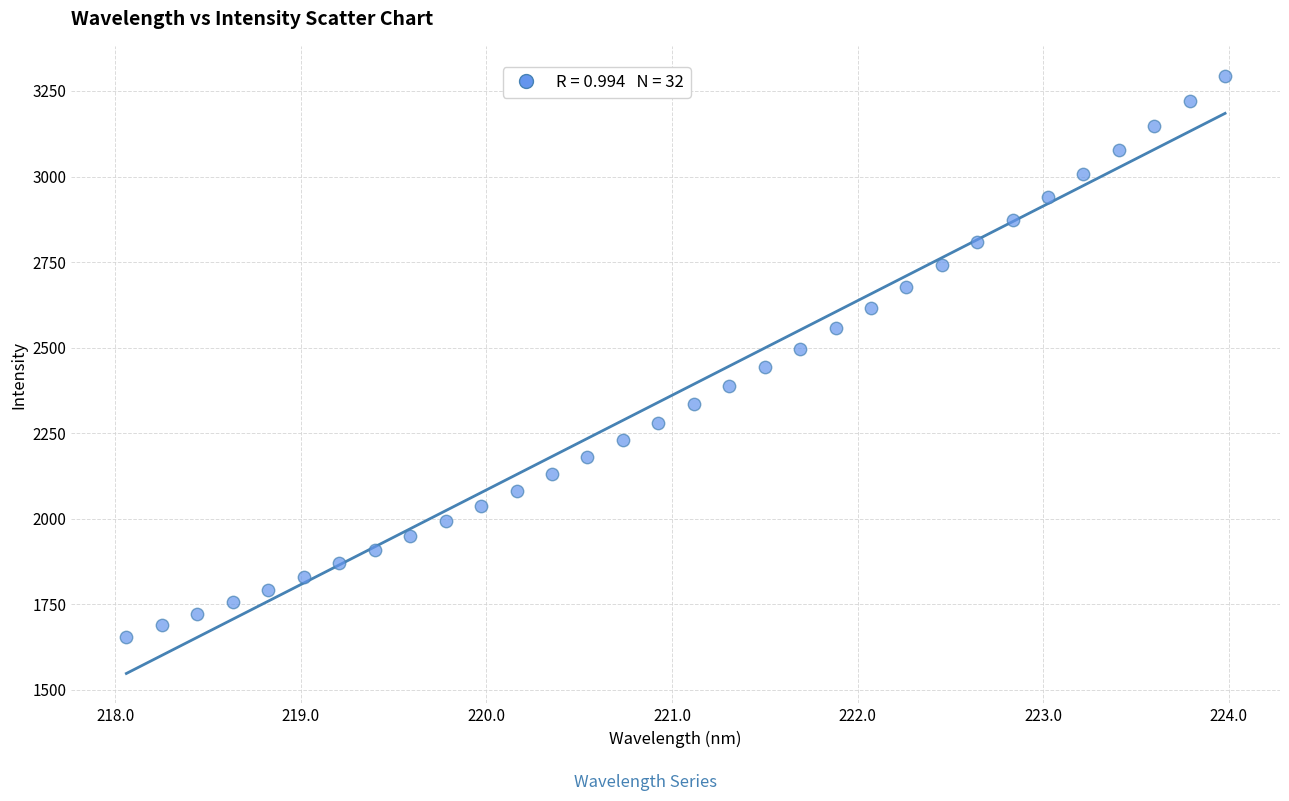

What is the range of X values (max minus min)?

5.9